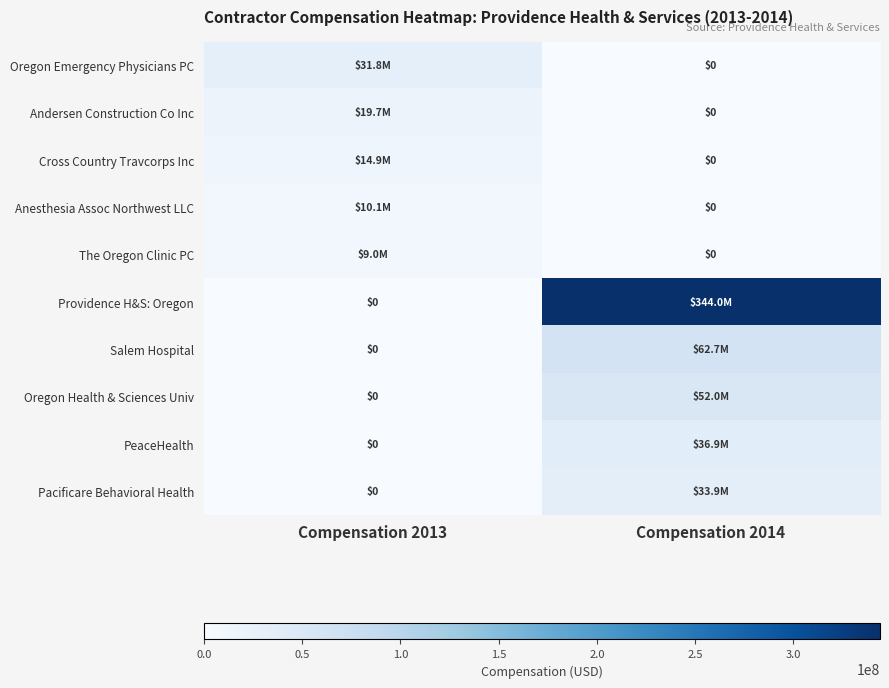

Where is Cross Country Travcorps Inc nearest to the value 7467359?

Compensation 2013